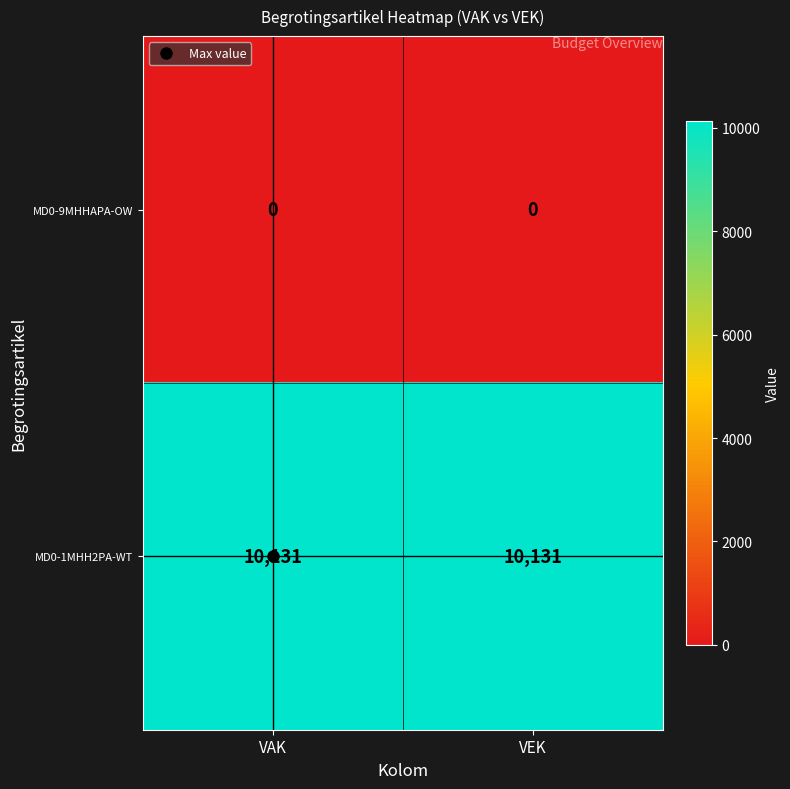

What is the greatest value displayed?

10131